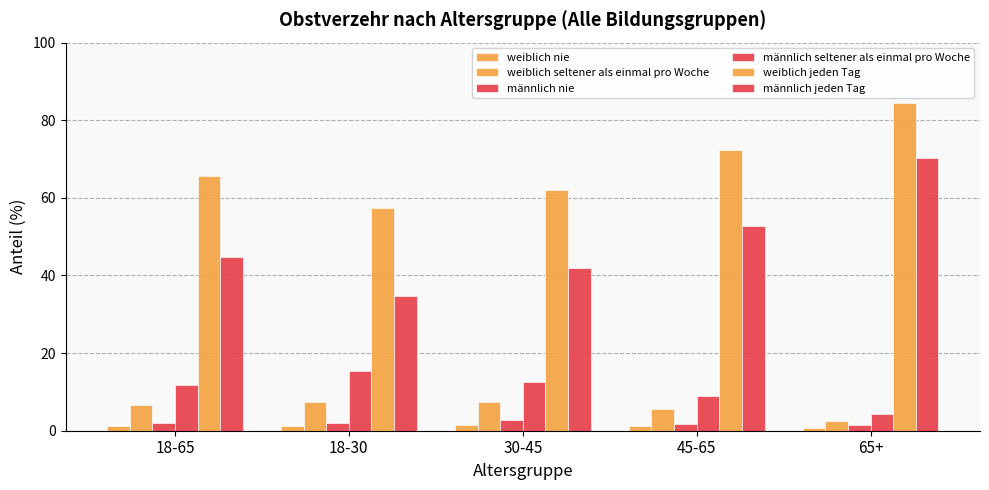

Are the bars horizontal?

No